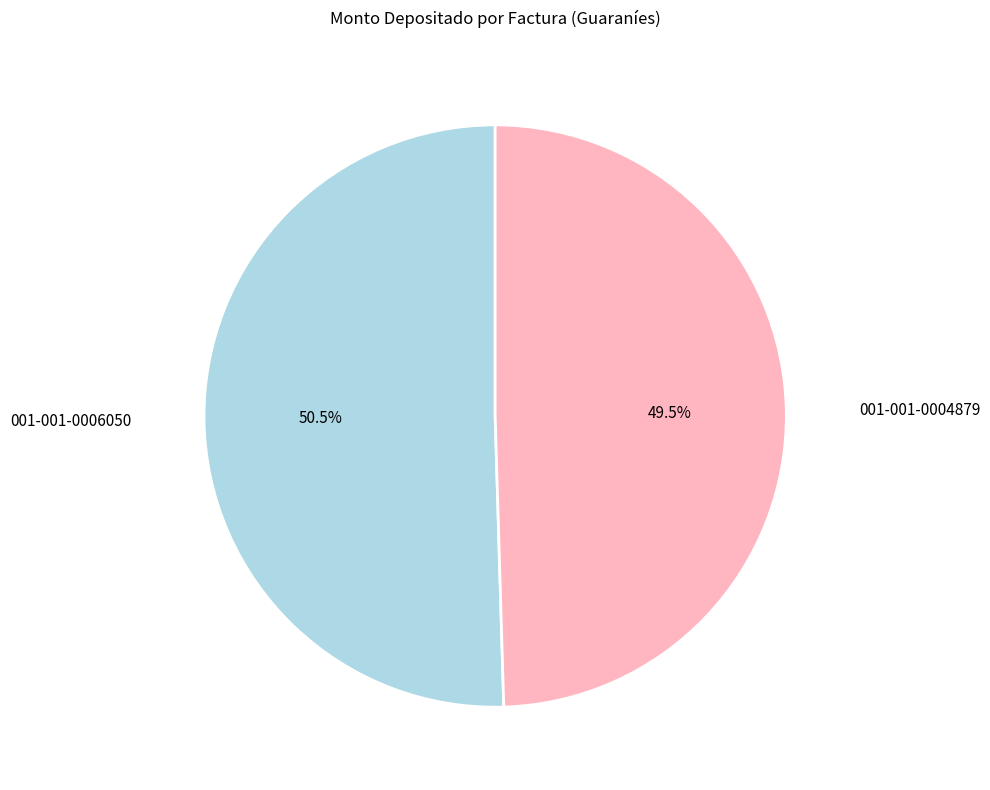

Approximately how many times larger is the value at 001-001-0006050 compared to 001-001-0004879?

1.0